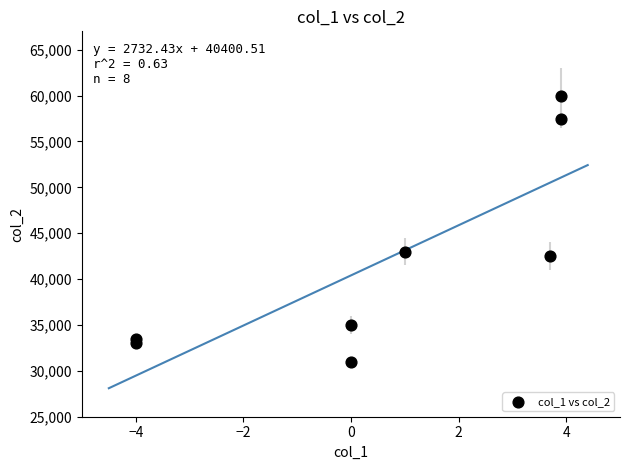

What is the range of Y values (max minus min)?

29000